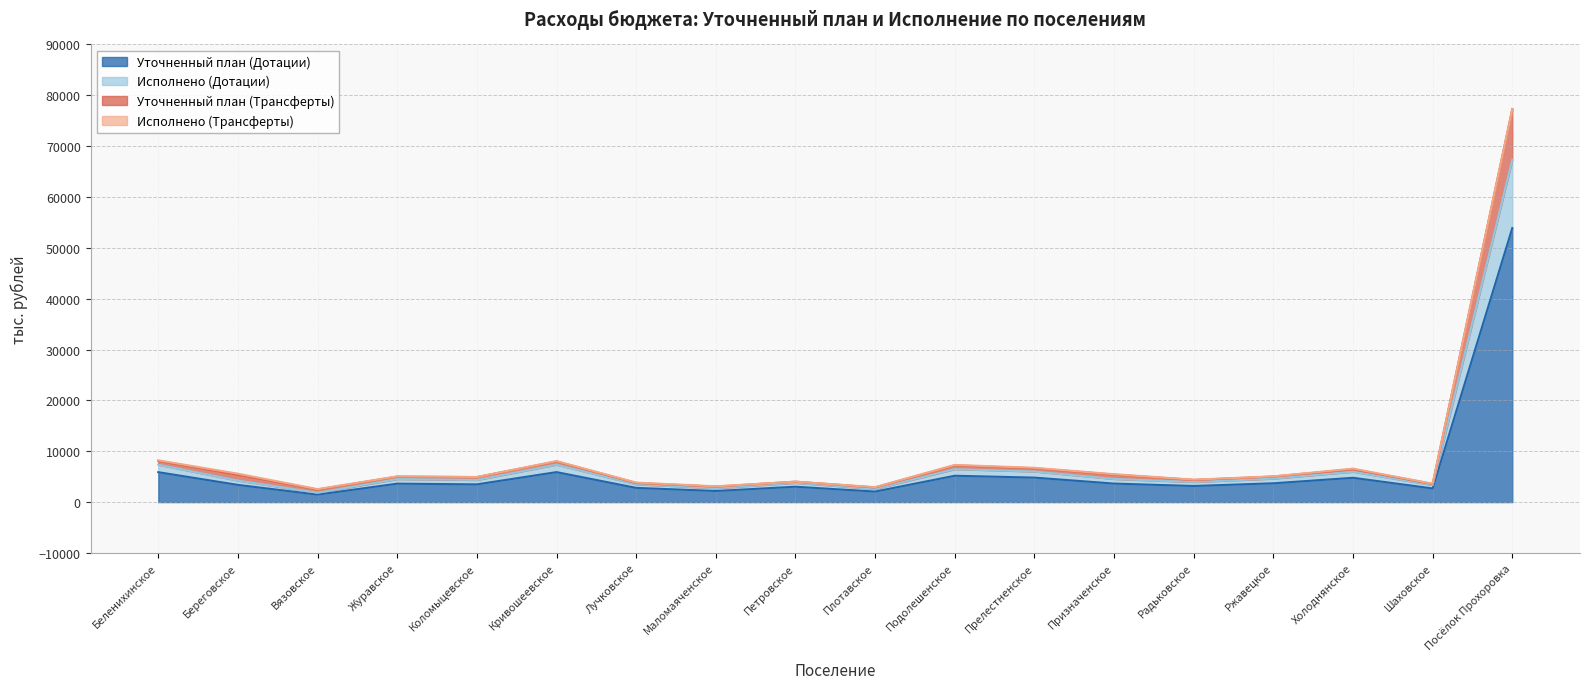

True or false: Уточненный план (Дотации) and Исполнено (Дотации) cross at least once.

False